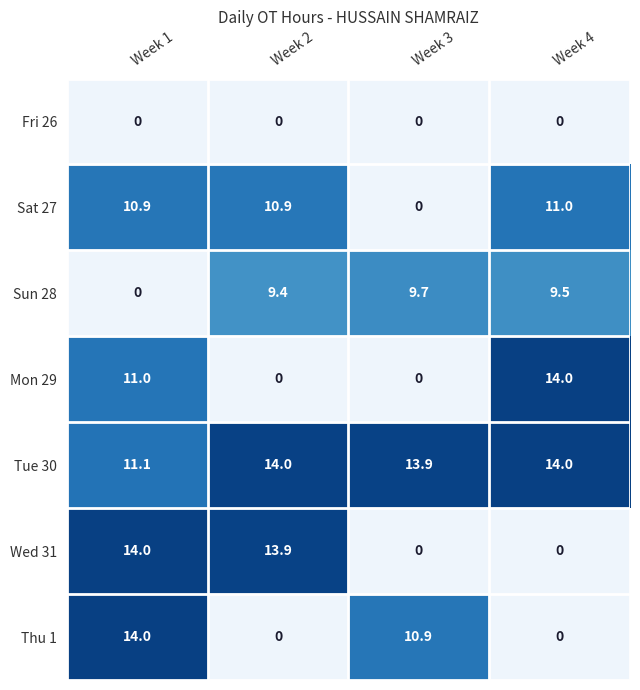

What is the difference between the second highest and second lowest values in the Thu 1 series?

10.9